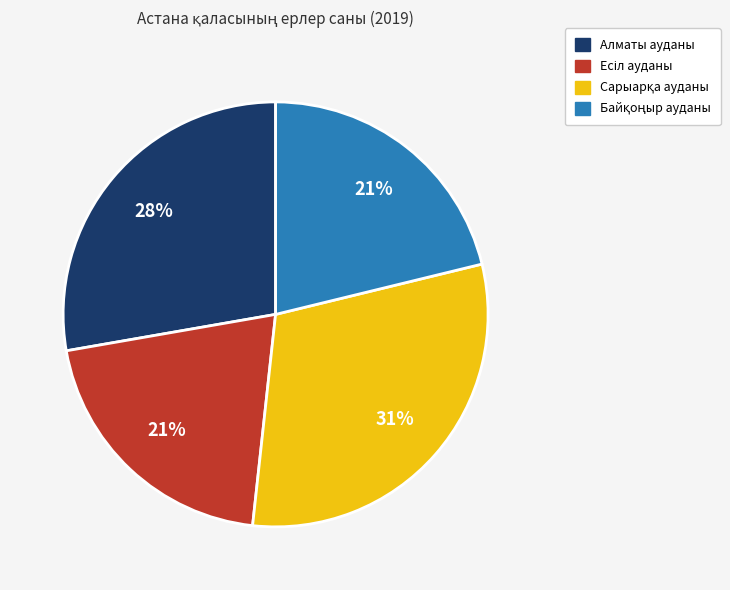

What percentage is the Алматы ауданы slice, to the nearest percent?

28%